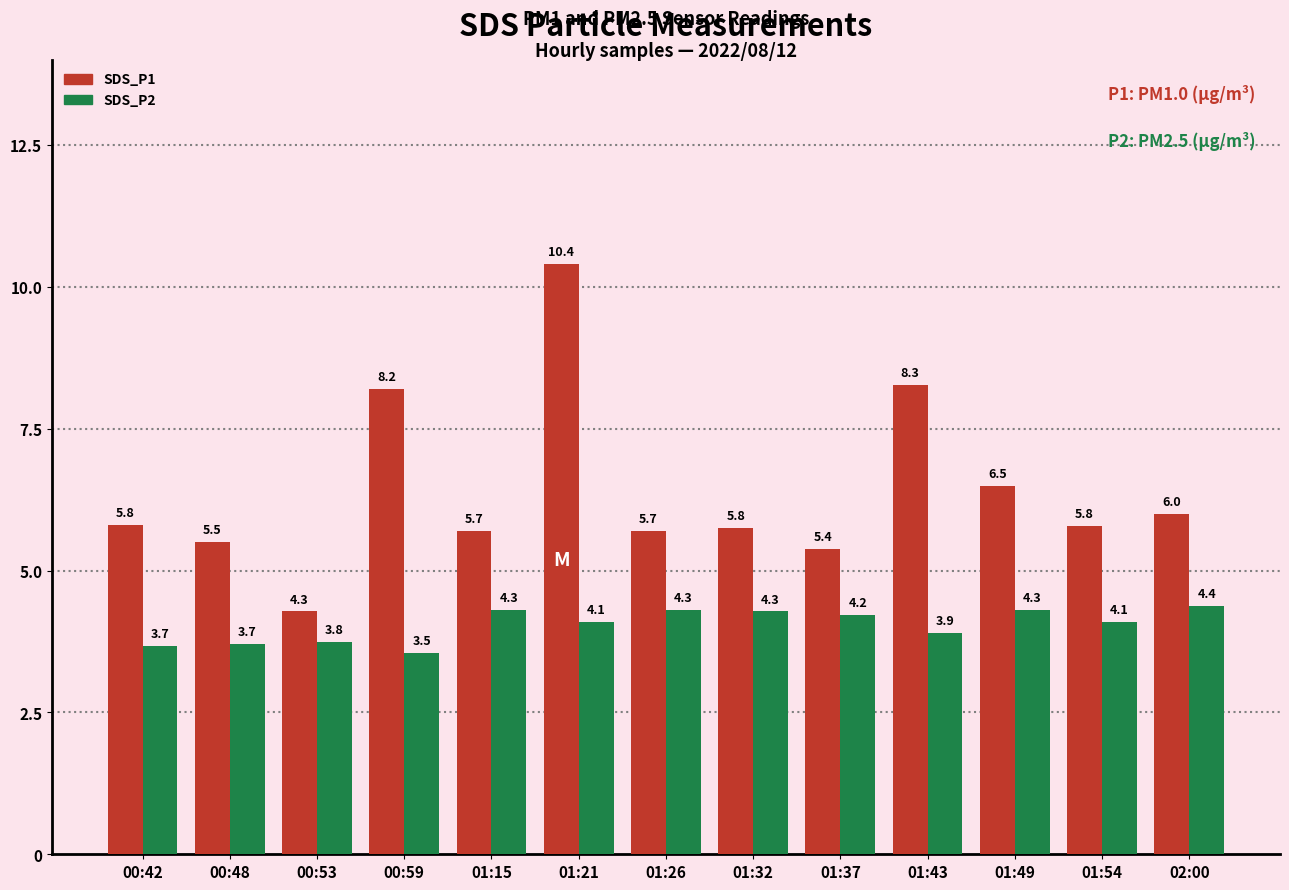

Which category has the lowest value across all series?

00:59